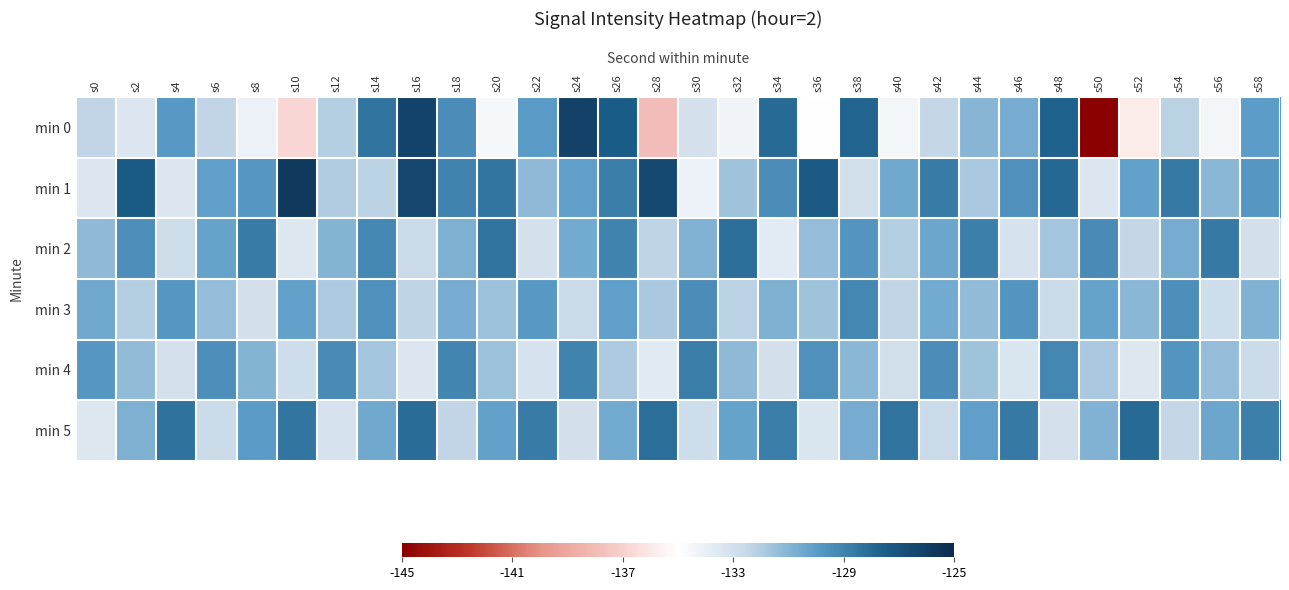

Between s10 and s34, which series saw the biggest shift?

min 0